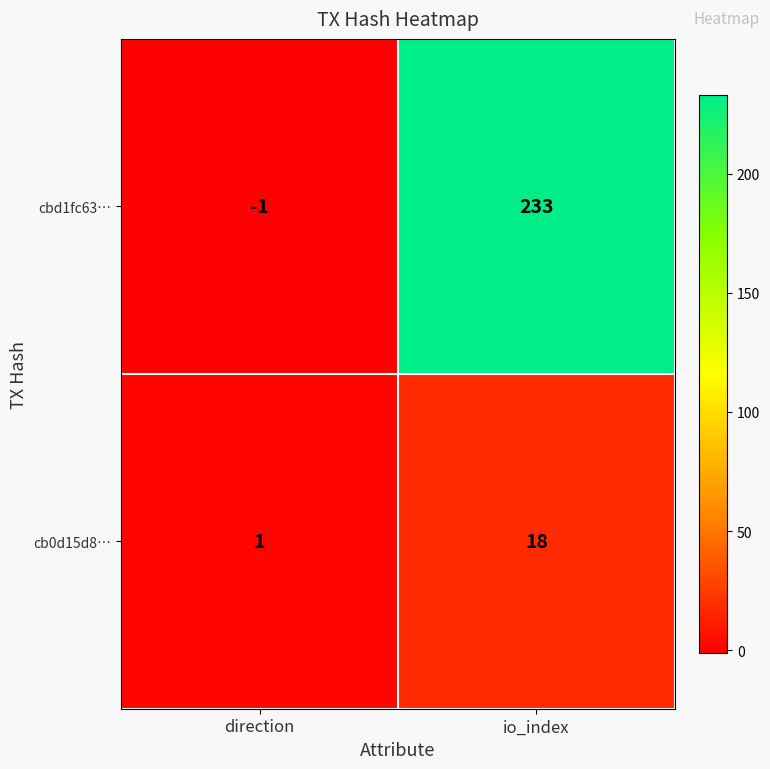

What is the sum of all cb0d15d8… values?

19